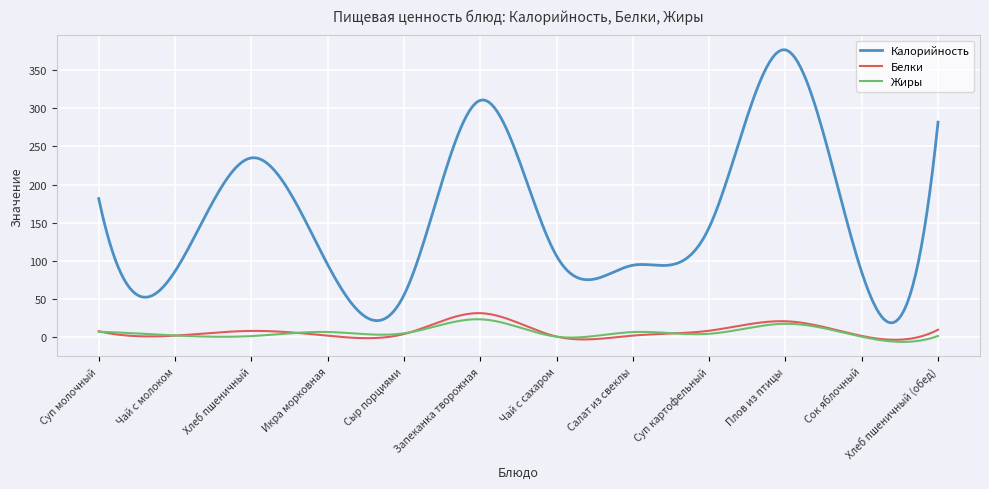

Is this an area chart (filled region under the line)?

No